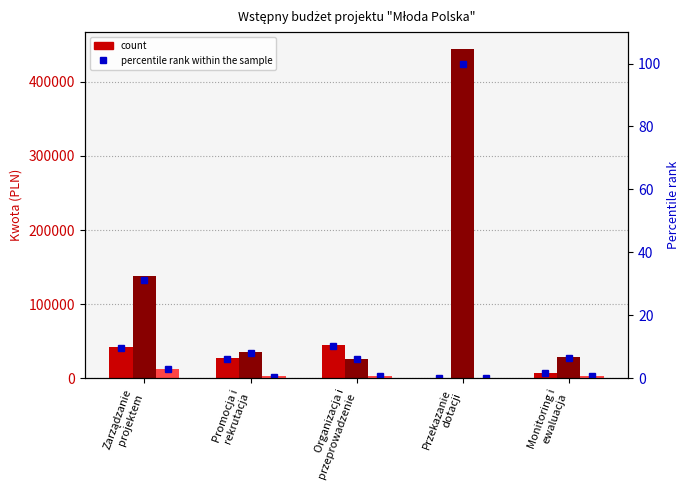

At which category is the sum across all series the highest?

Przekazanie
dotacji